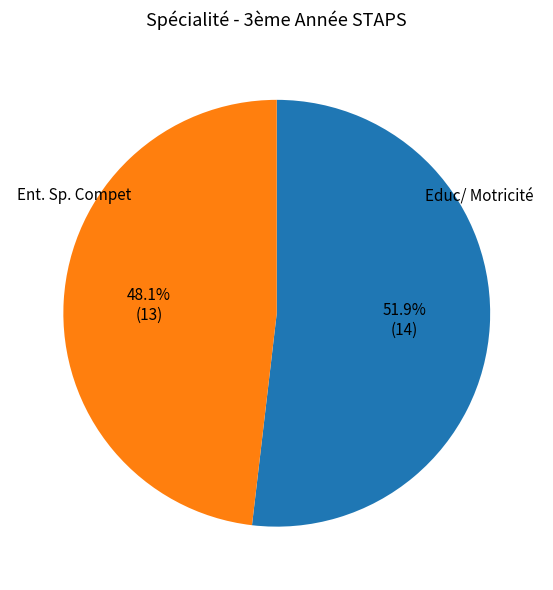

Does any single category account for the majority?

Yes